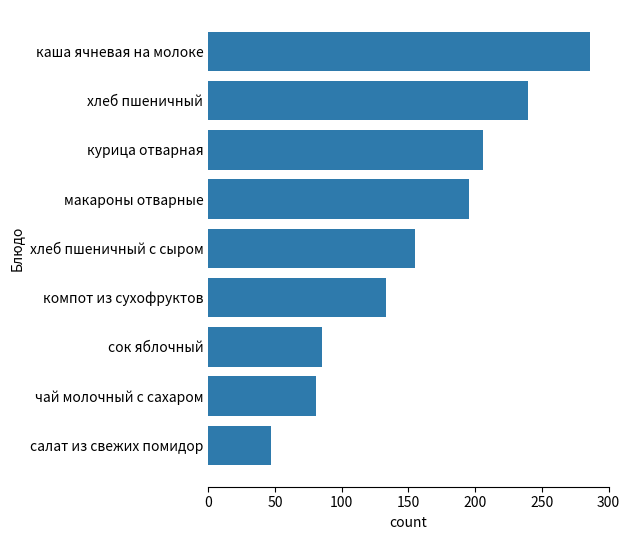

Rank the categories by value from lowest to highest.

салат из свежих помидор, чай молочный с сахаром, сок яблочный, компот из сухофруктов, хлеб пшеничный с сыром, макароны отварные, курица отварная, хлеб пшеничный, каша ячневая на молоке